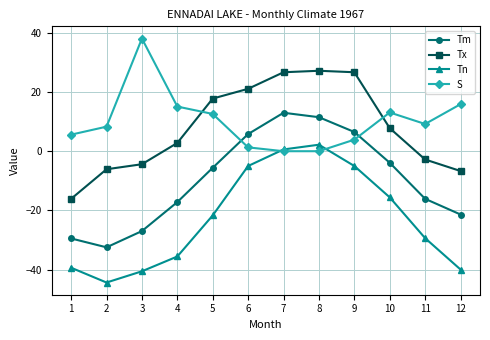

Rank the series at 8 from highest to lowest value.

Tx, Tm, Tn, S